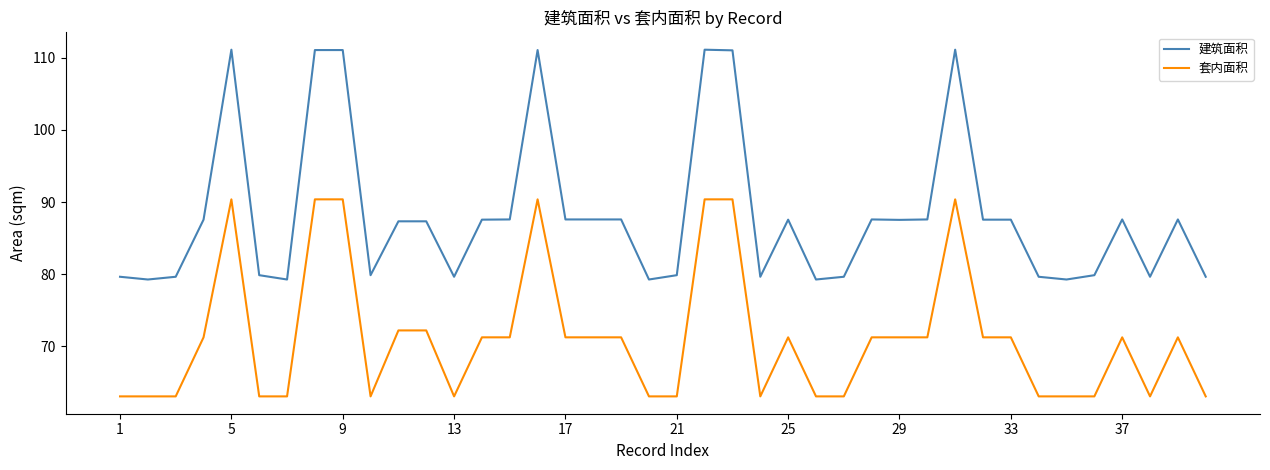

True or false: 套内面积 and 建筑面积 cross at least once.

False